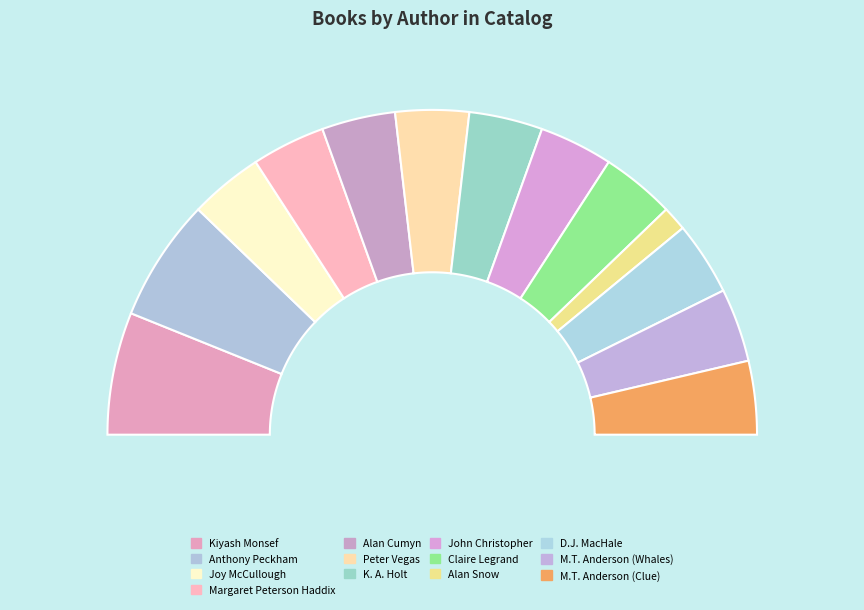

Which slice is the largest?

Kiyash Monsef